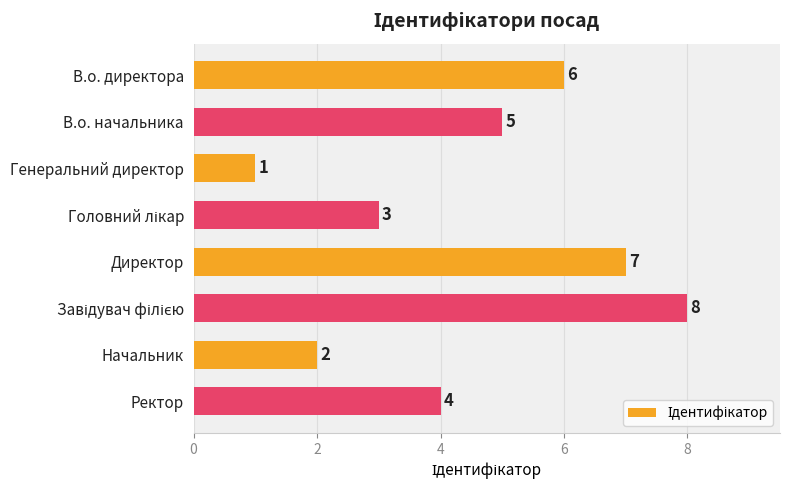

How many data points are less than 5?

4